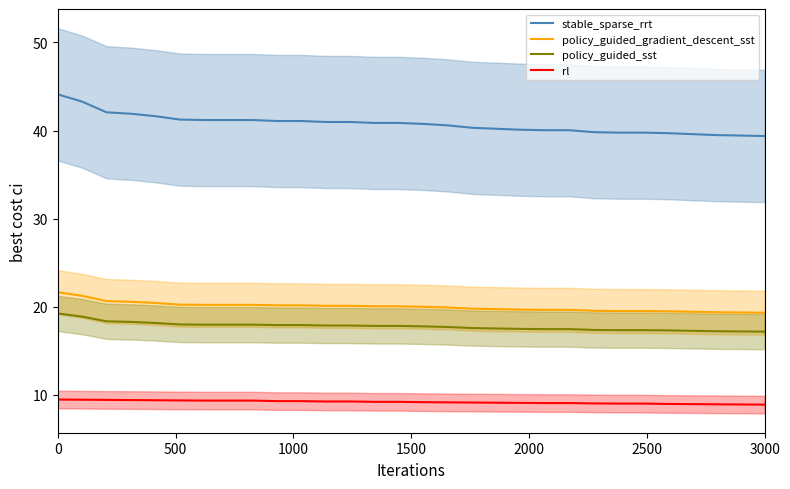

Which series has the largest total across all categories?

stable_sparse_rrt